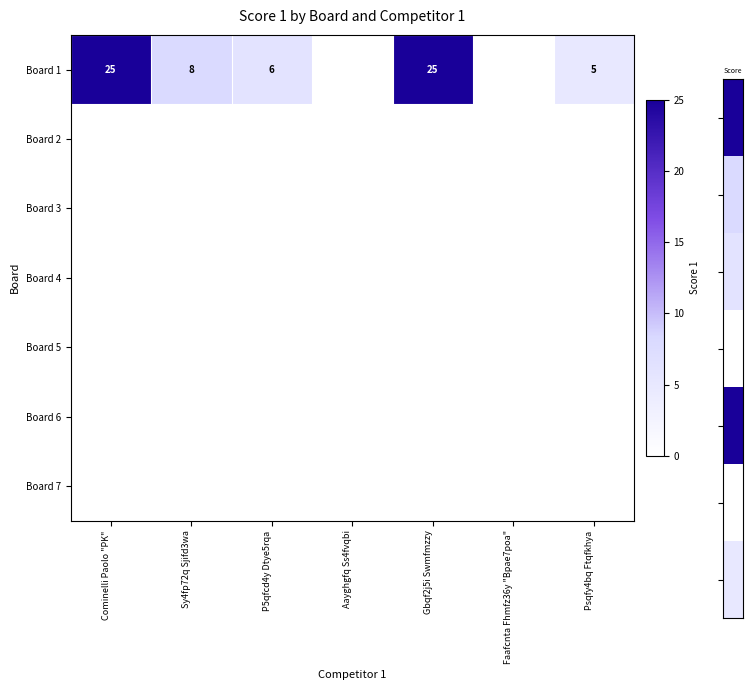

True or false: Board 1 has a value of 6 at P5qfcd4y Dtye5rqa.

True